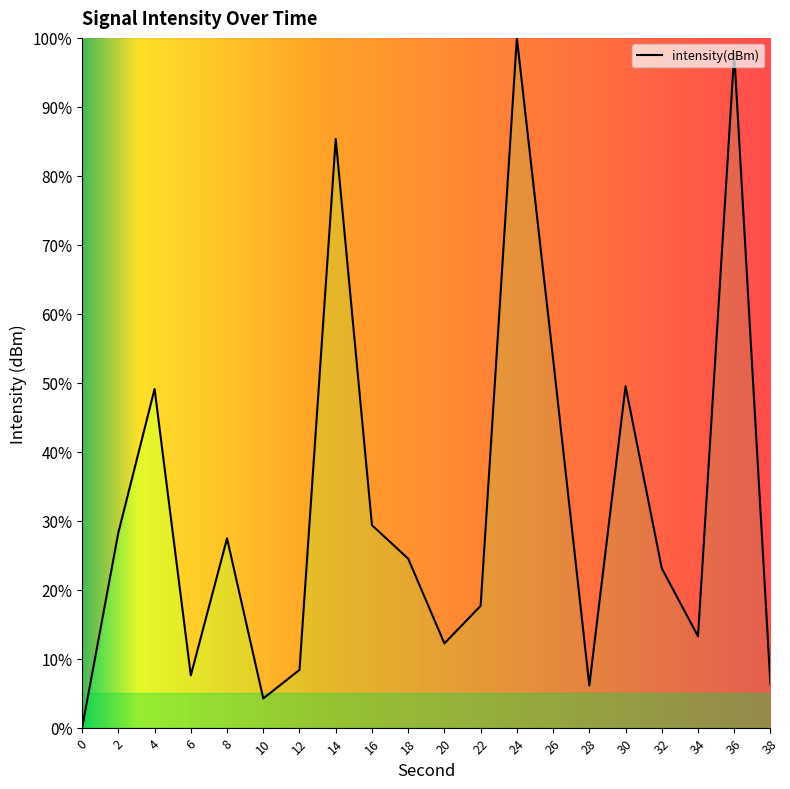

True or false: the data has more than 1 interior local peaks.

True